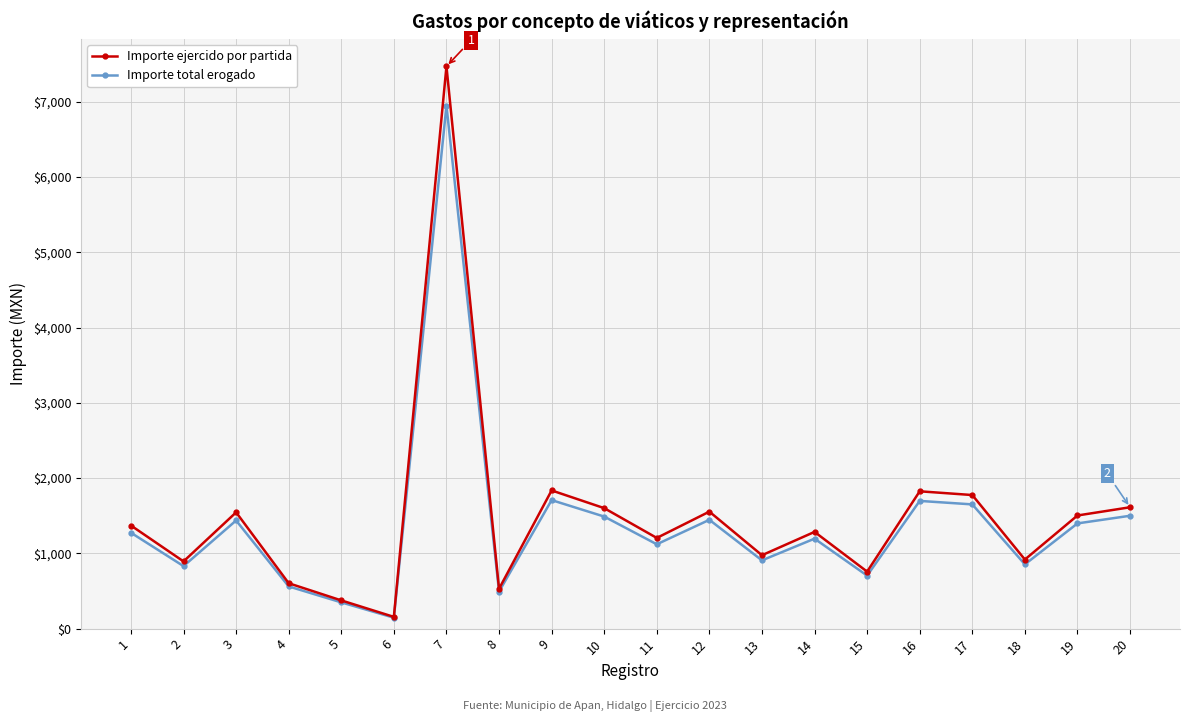

Rank the series by their maximum value, from lowest to highest.

Importe total erogado, Importe ejercido por partida